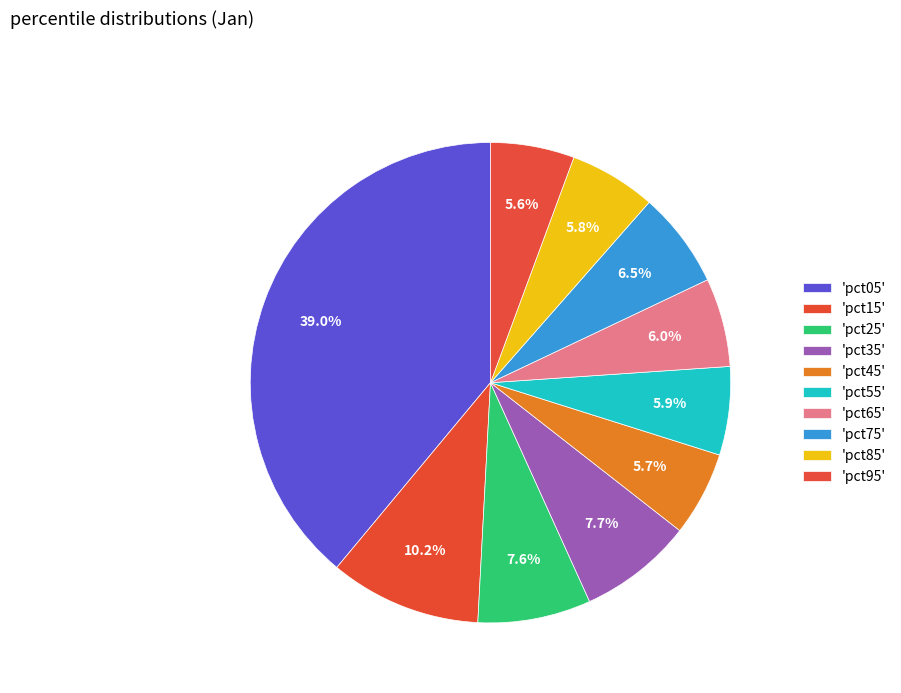

How many segments does this pie chart have?

10